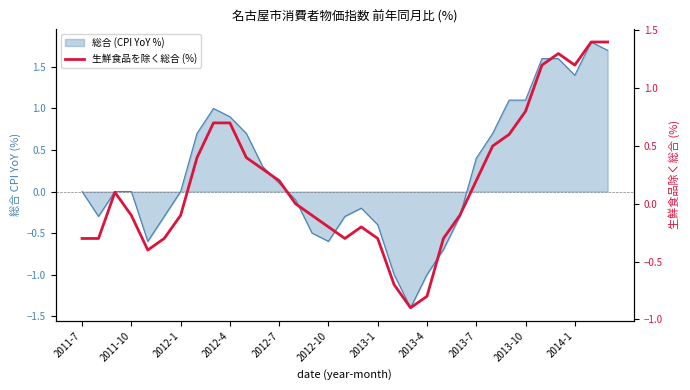

How many values are above zero?

16